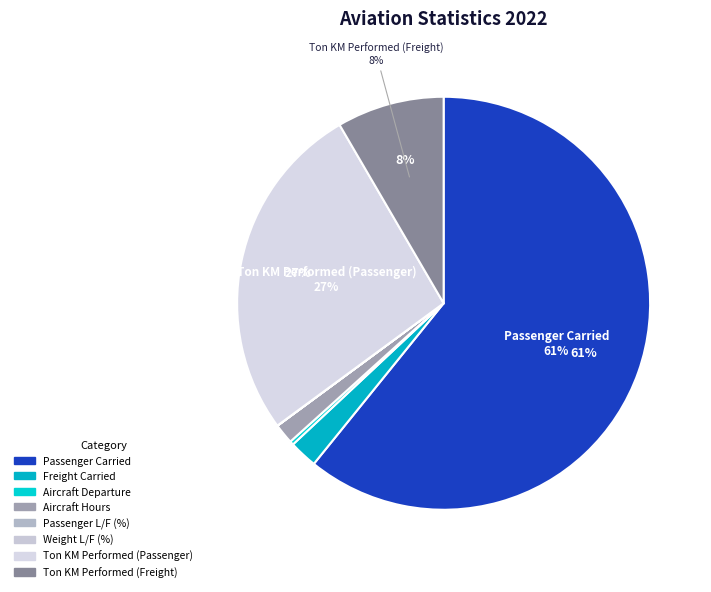

Which category accounts for the majority?

Passenger Carried